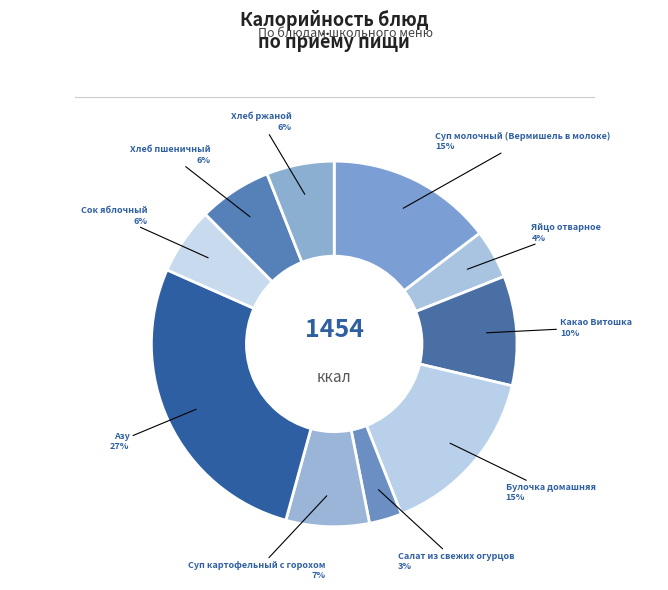

How many segments does this pie chart have?

10